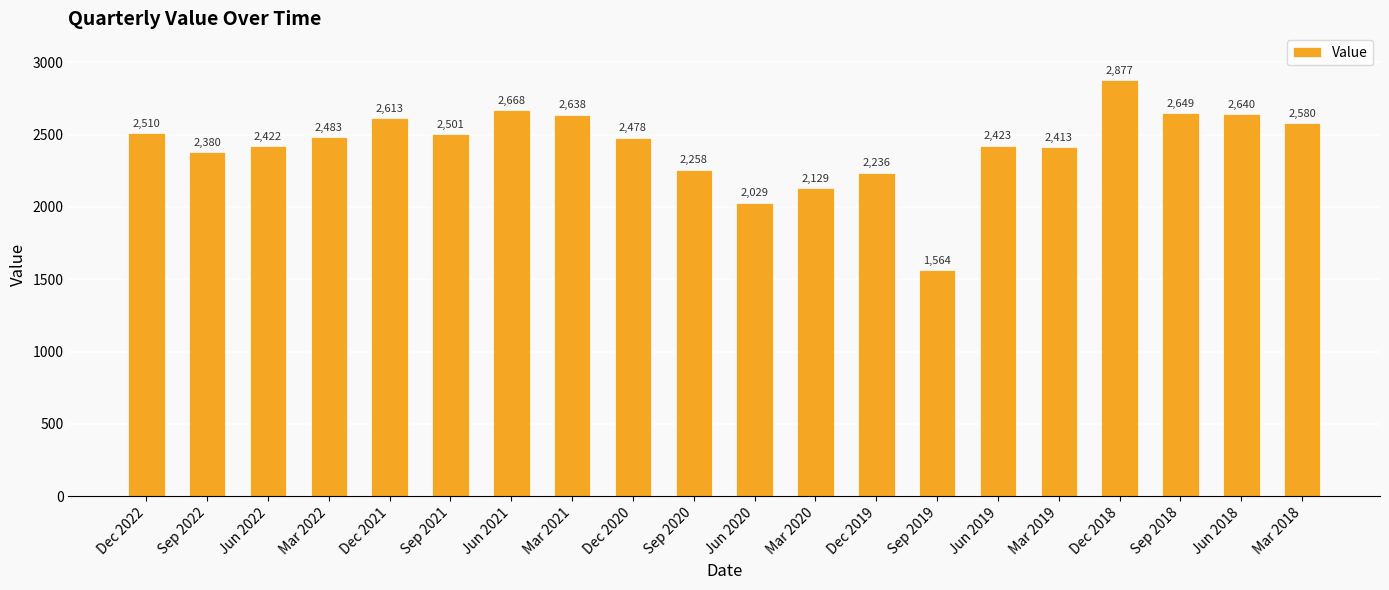

List the labels in order of value, largest first.

Dec 2018, Jun 2021, Sep 2018, Jun 2018, Mar 2021, Dec 2021, Mar 2018, Dec 2022, Sep 2021, Mar 2022, Dec 2020, Jun 2019, Jun 2022, Mar 2019, Sep 2022, Sep 2020, Dec 2019, Mar 2020, Jun 2020, Sep 2019